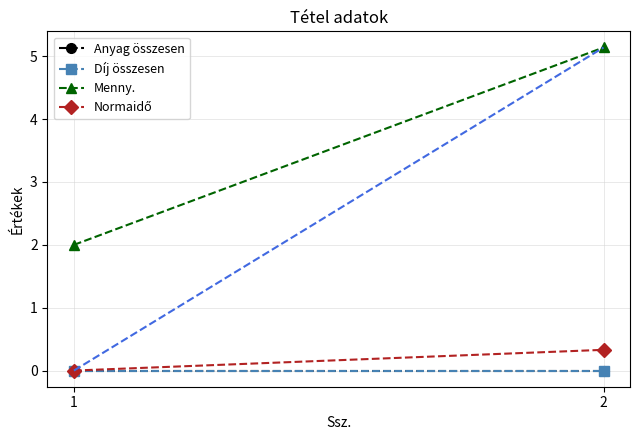

Which has a higher value, 2 or 1?

2